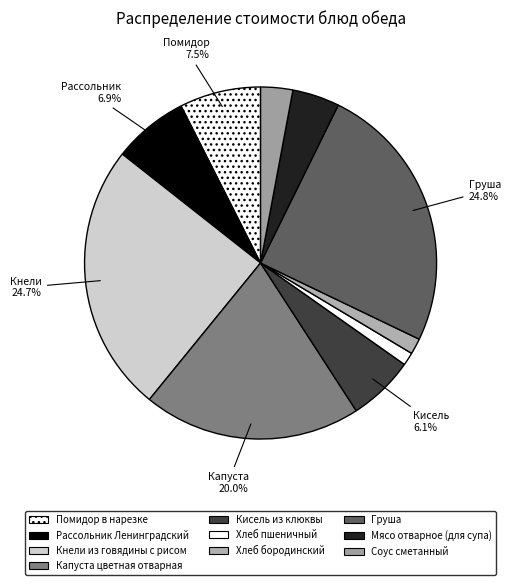

How many segments does this pie chart have?

10